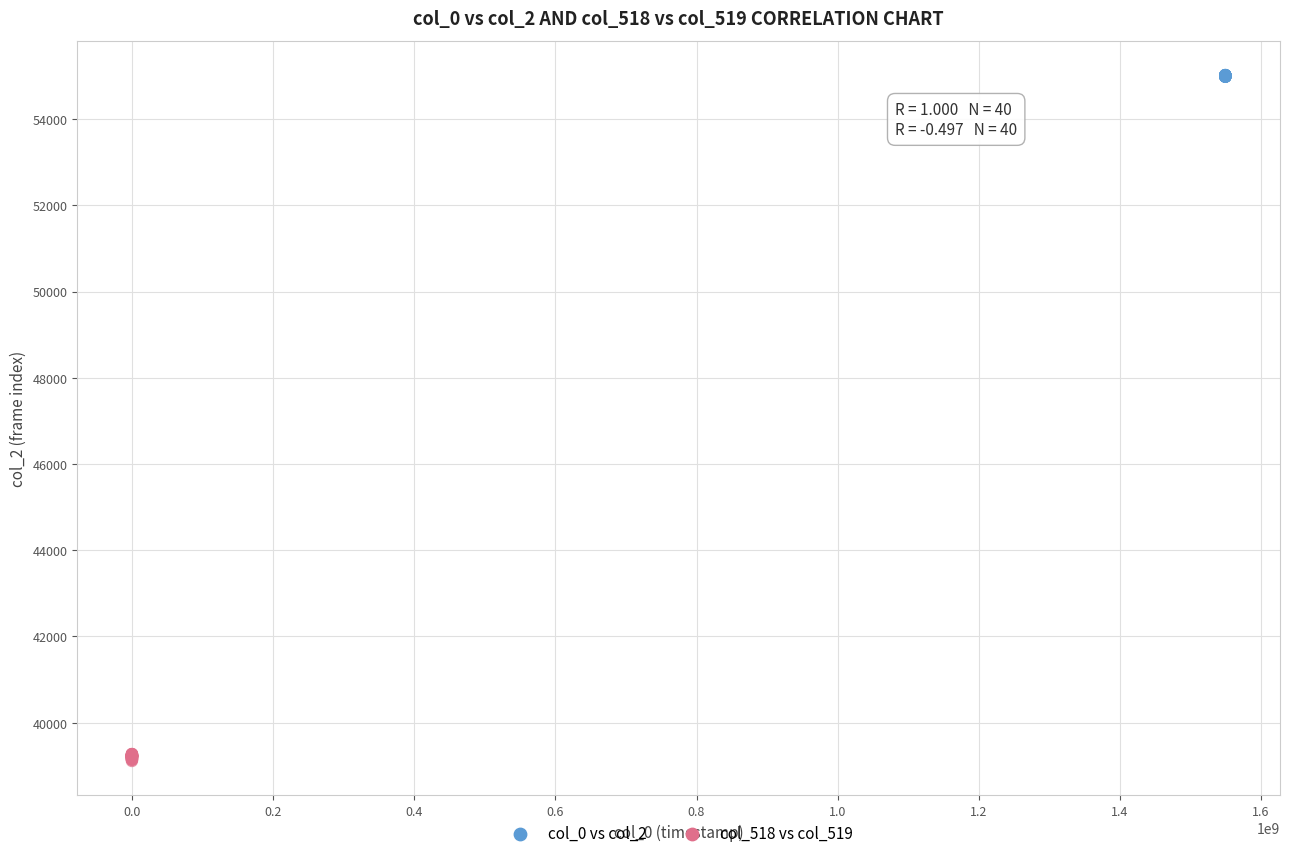

What are all the series names shown in the legend?

col_0 vs col_2, col_518 vs col_519